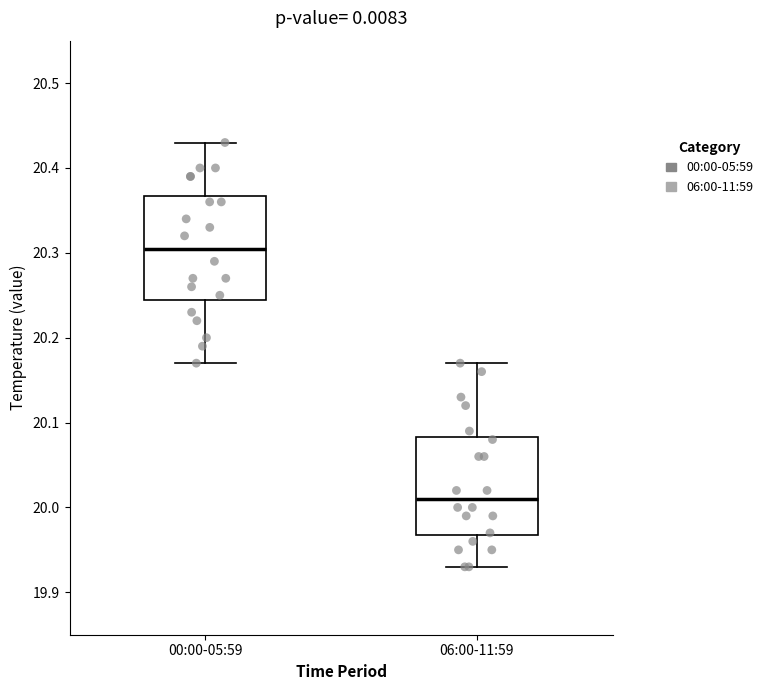

Which box has the lowest median line?

06:00-11:59